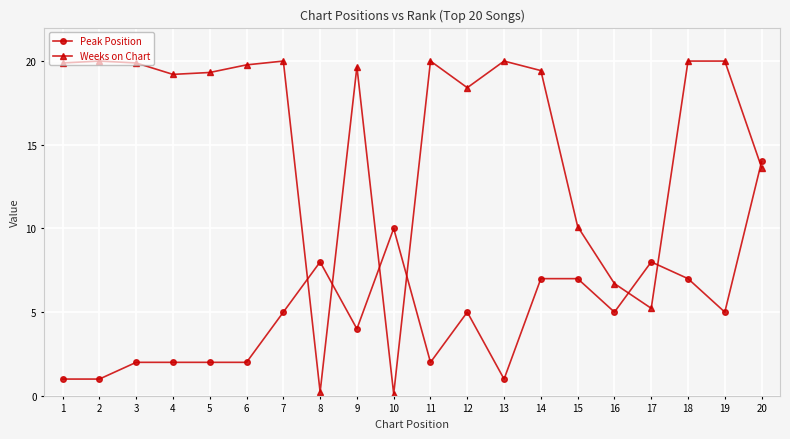

List the series in order of their overall mean, highest first.

Weeks on Chart, Peak Position